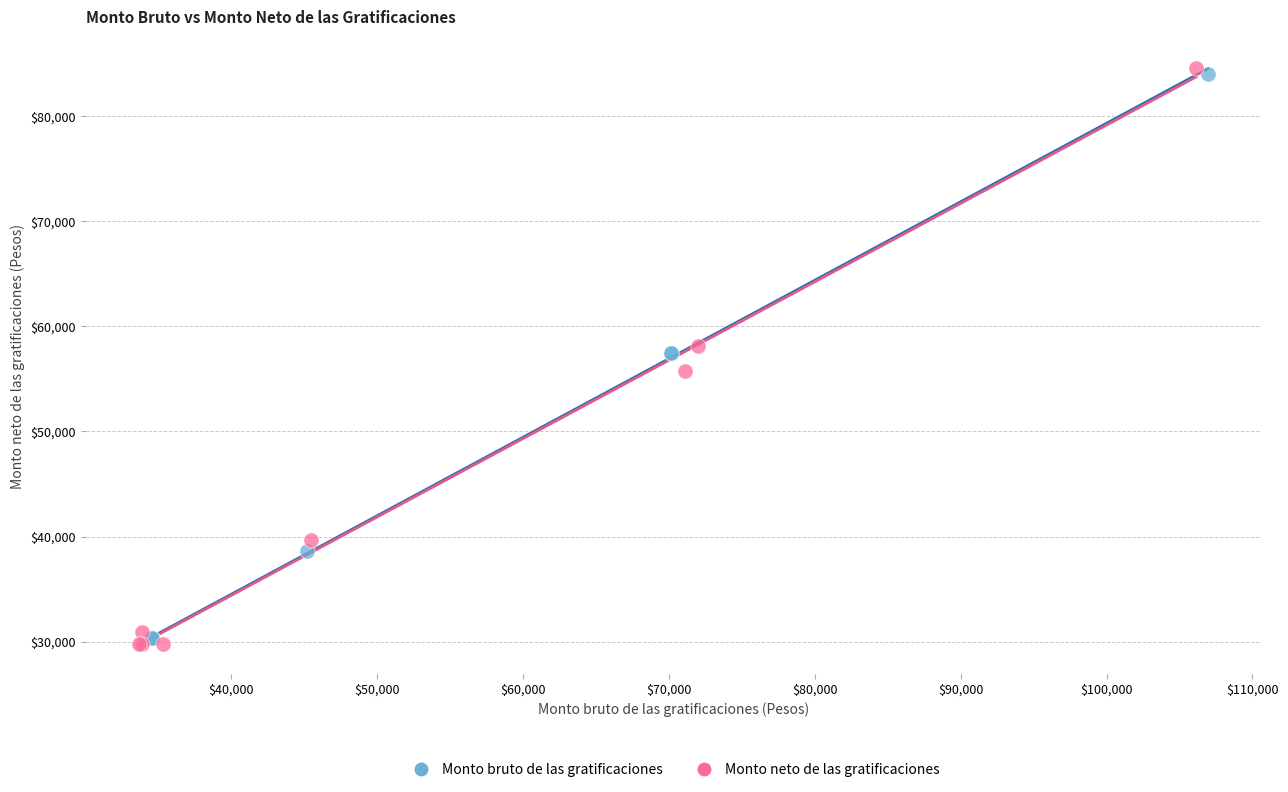

What are all the series names shown in the legend?

Monto bruto de las gratificaciones, Monto neto de las gratificaciones